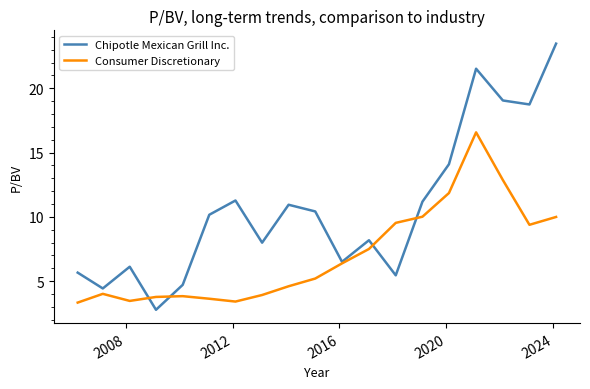

What is the maximum value shown in the chart?

23.5